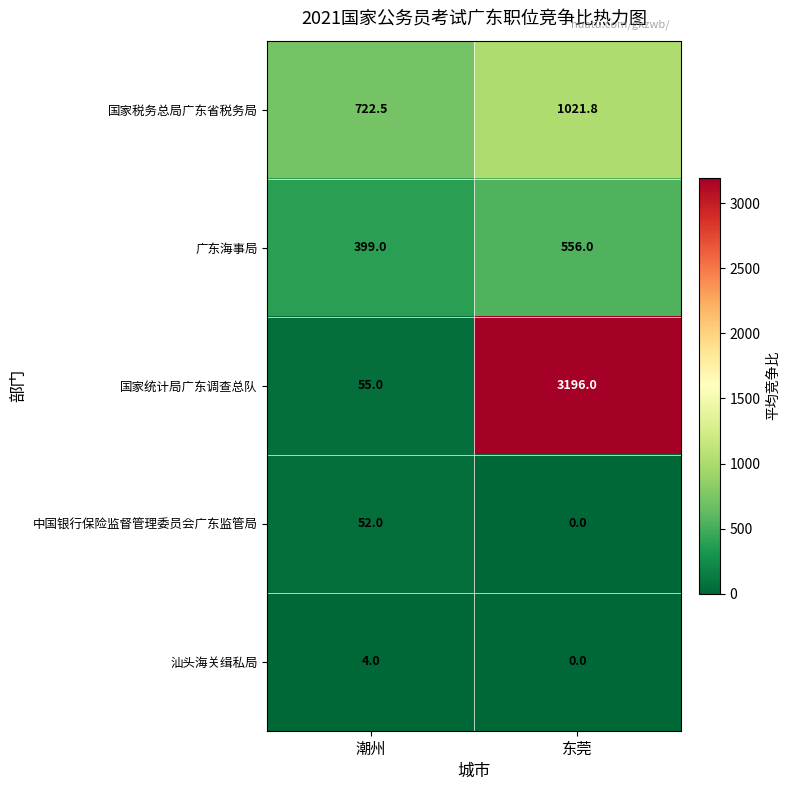

What is the sum of the 国家税务总局广东省税务局 values at 潮州 and 东莞?

1744.3